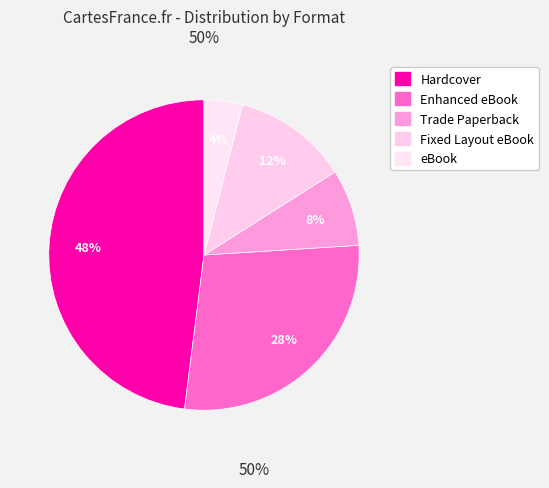

How many segments does this pie chart have?

5